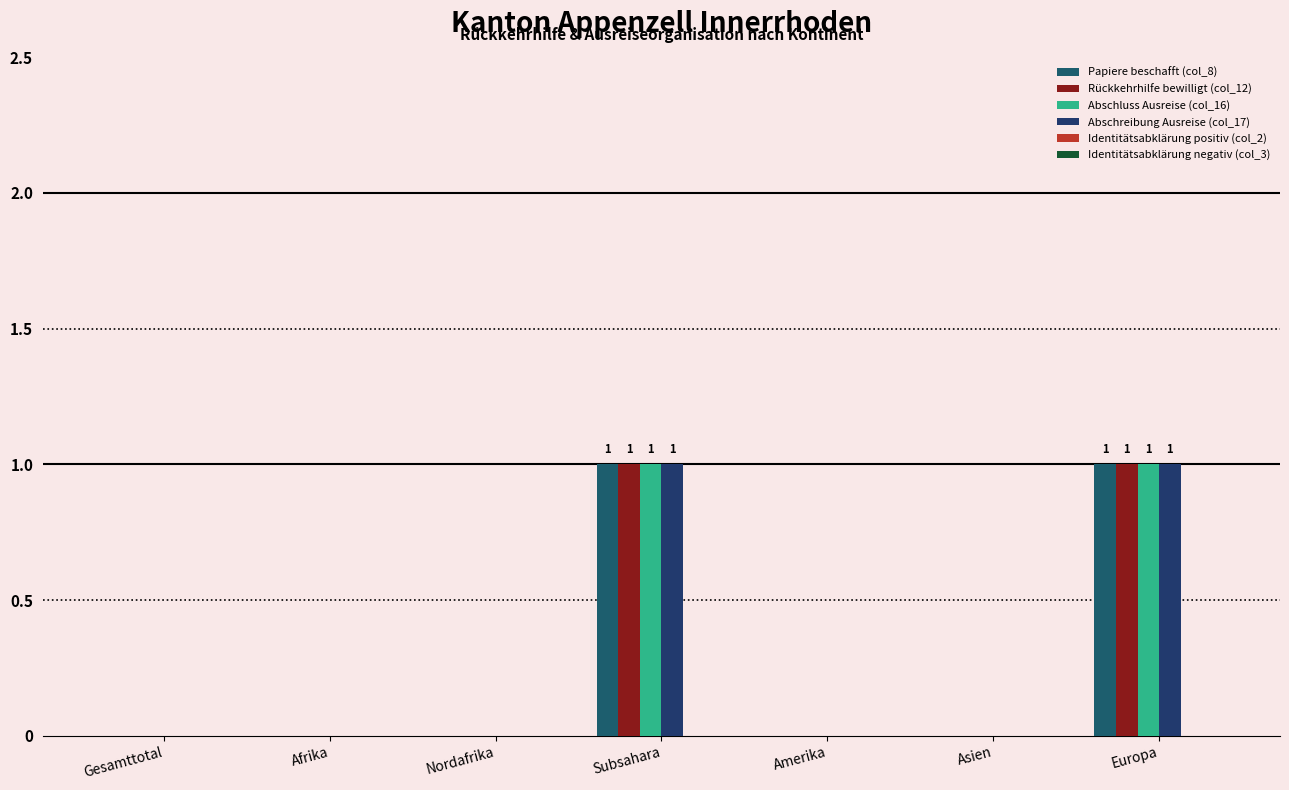

At Asien, list the series in order from smallest to largest.

Papiere beschafft (col_8), Rückkehrhilfe bewilligt (col_12), Abschluss Ausreise (col_16), Abschreibung Ausreise (col_17), Identitätsabklärung positiv (col_2), Identitätsabklärung negativ (col_3)